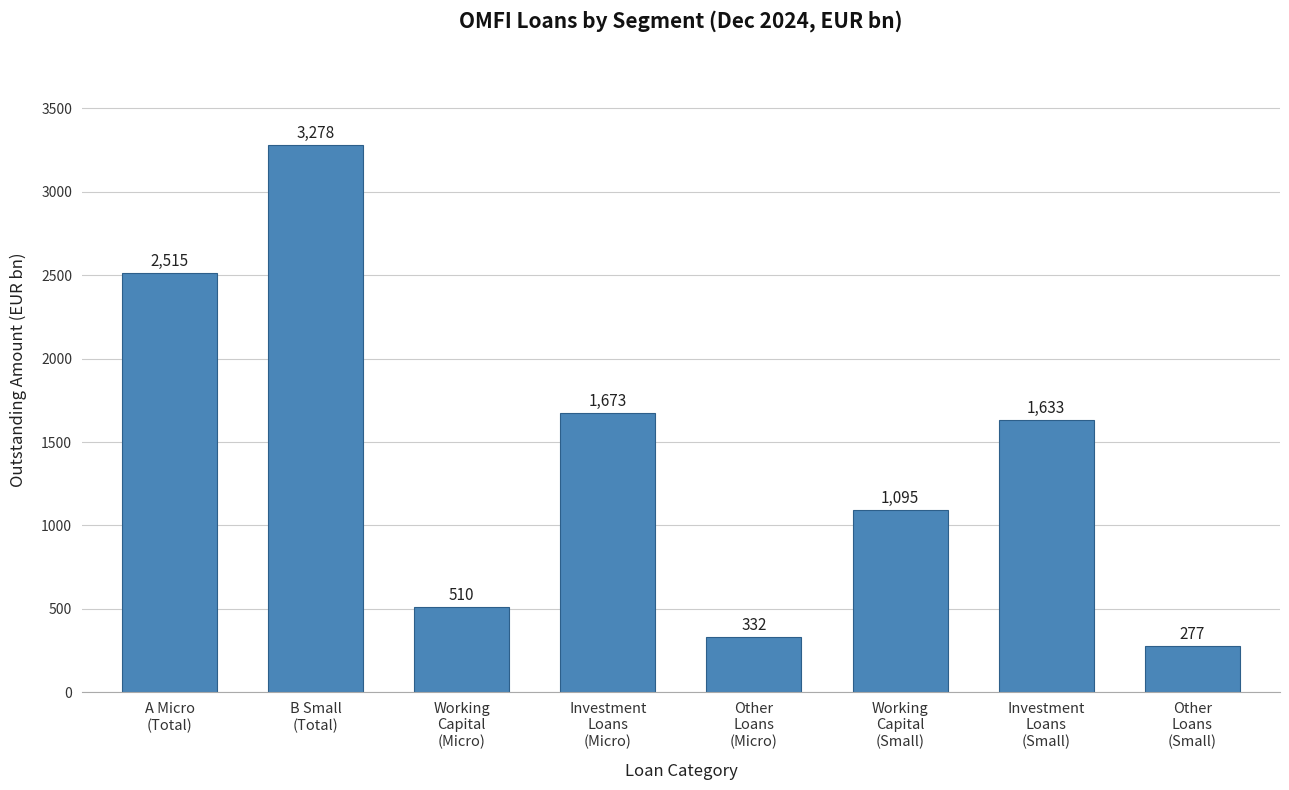

Which label corresponds to the largest value in the chart?

B Small
(Total)